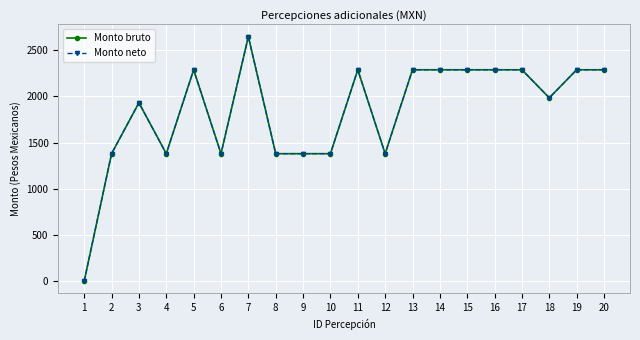

Is this an area chart (filled region under the line)?

No